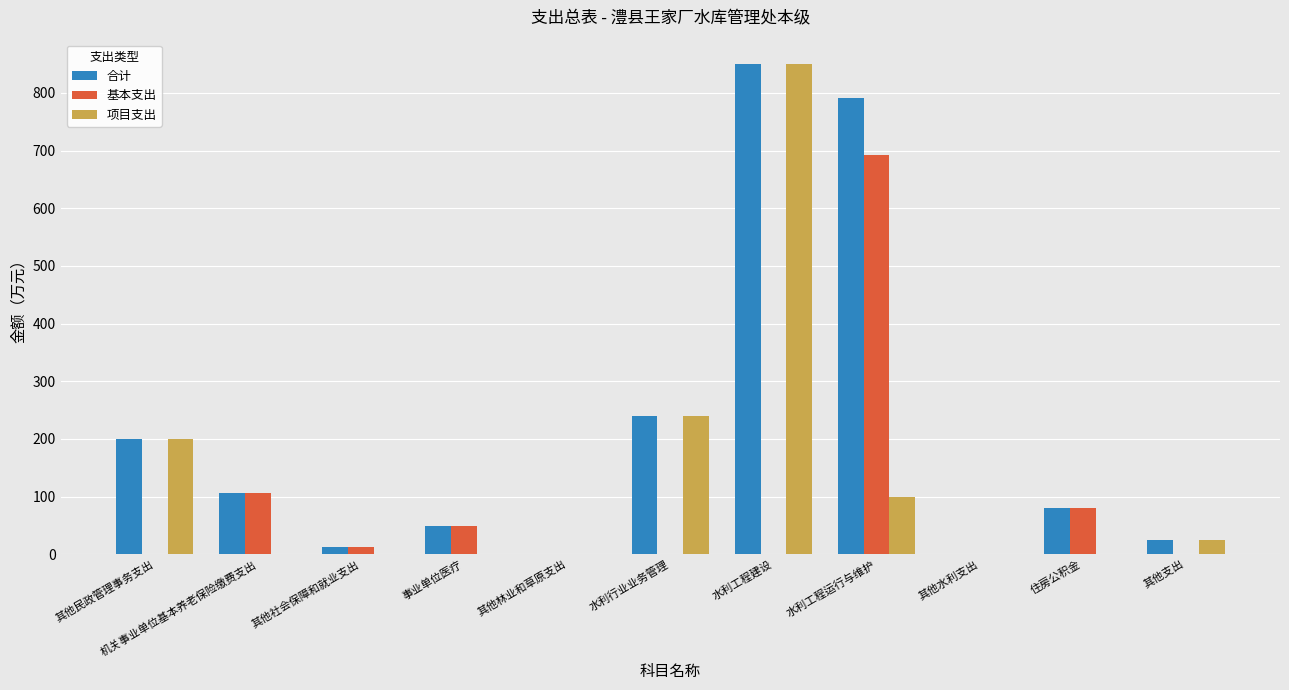

True or false: 基本支出 has a value of 79.4 at 住房公积金.

True